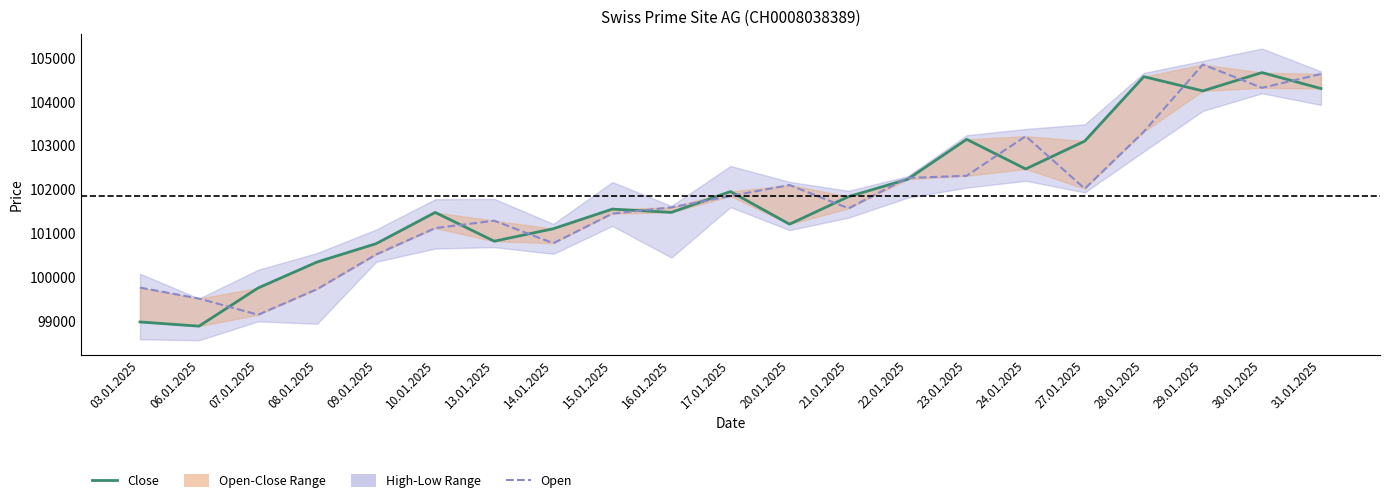

Read the Close value at 03.01.2025, to the nearest 100.

99000